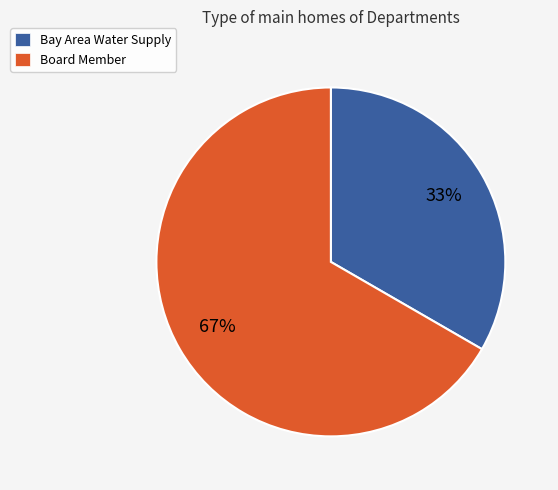

Which category accounts for the majority?

Board Member